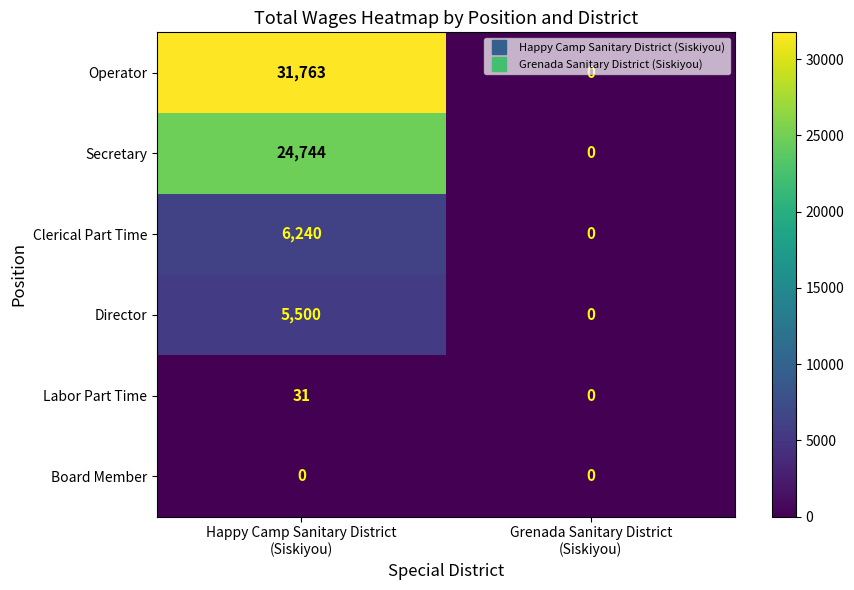

What is the average value of the Director series?

2750